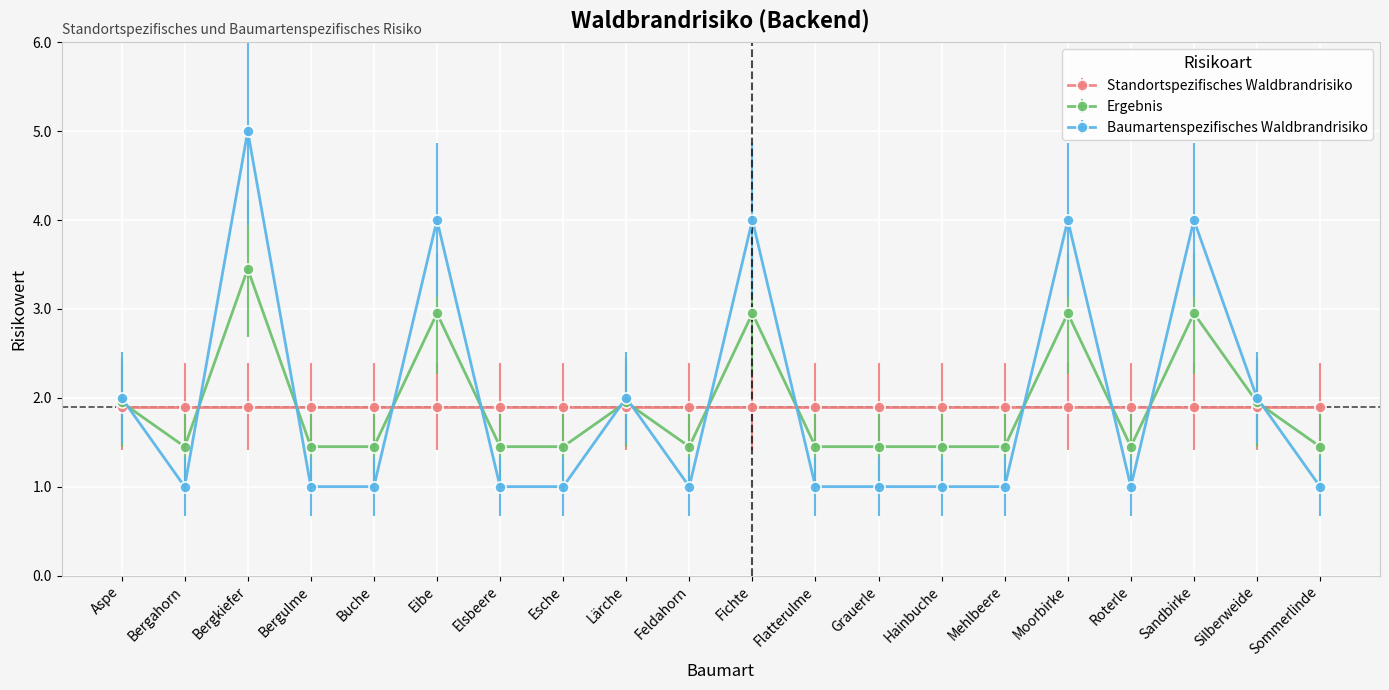

Read the Baumartenspezifisches Waldbrandrisiko value at Aspe.

2.0